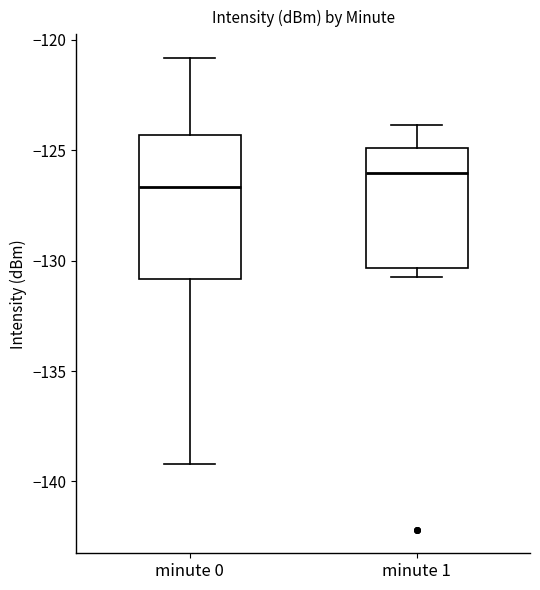

Comparing the boxes themselves (not the whiskers), which one is the tallest?

minute 0